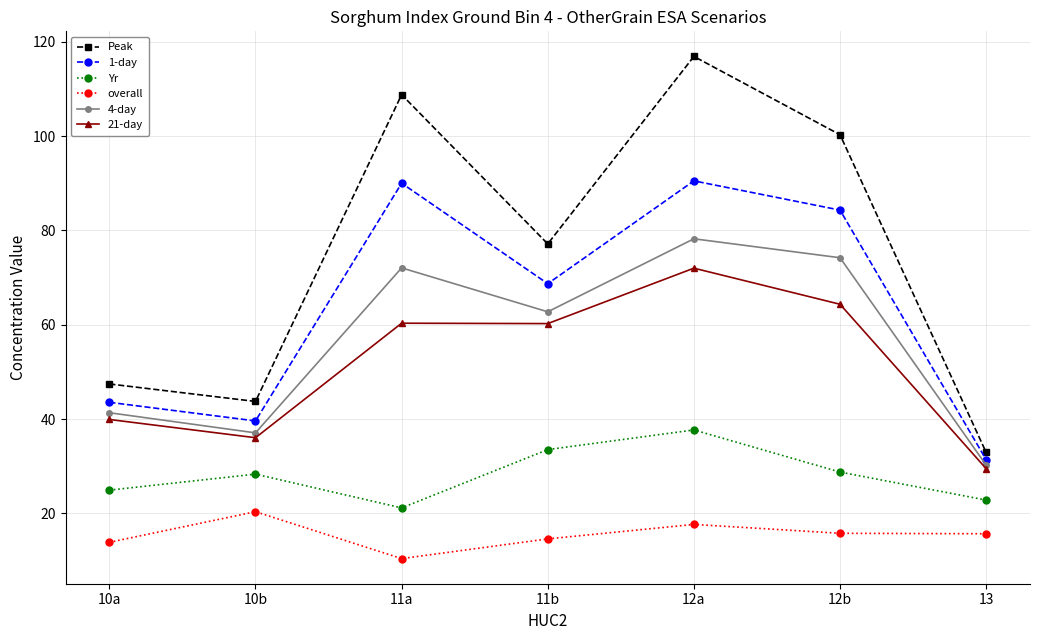

True or false: Peak has more than 0 interior local peaks.

True